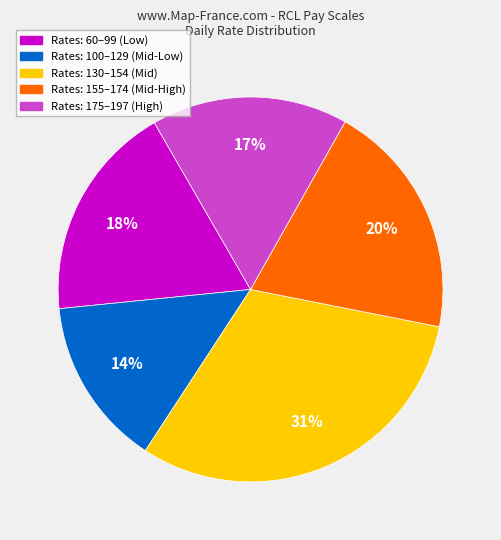

How many segments does this pie chart have?

5